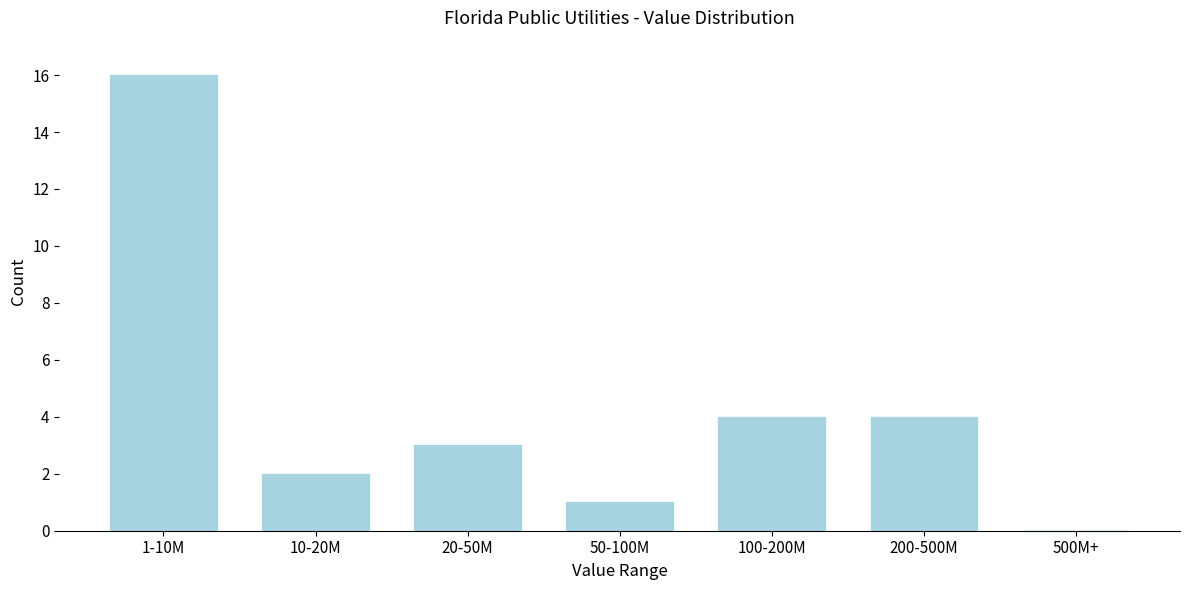

Reading left to right, extract all data points from this chart.

1-10M=16	10-20M=2	20-50M=3	50-100M=1	100-200M=4	200-500M=4	500M+=0